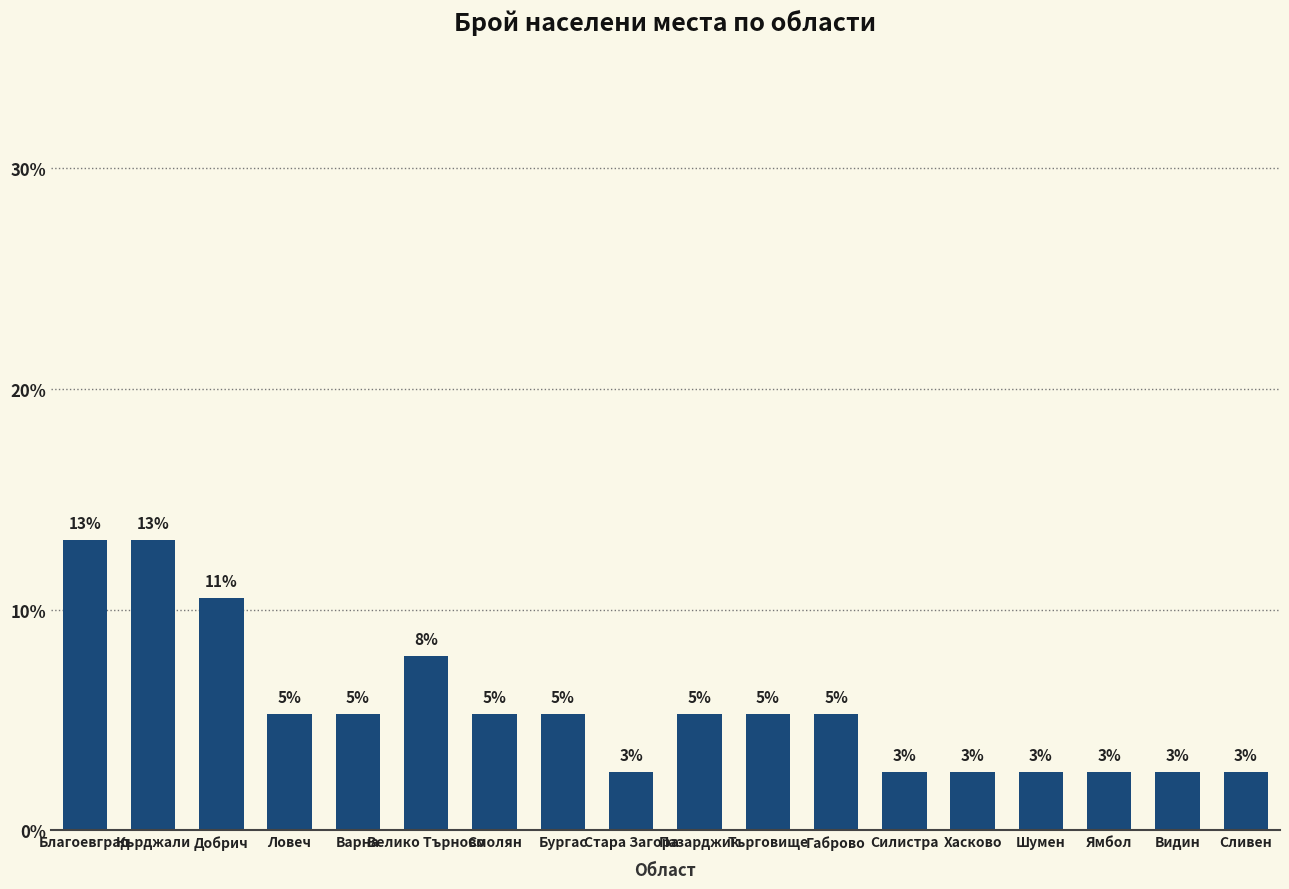

List the labels in order of value, smallest first.

Стара Загора, Силистра, Хасково, Шумен, Ямбол, Видин, Сливен, Ловеч, Варна, Смолян, Бургас, Пазарджик, Търговище, Габрово, Велико Търново, Добрич, Благоевград, Кърджали